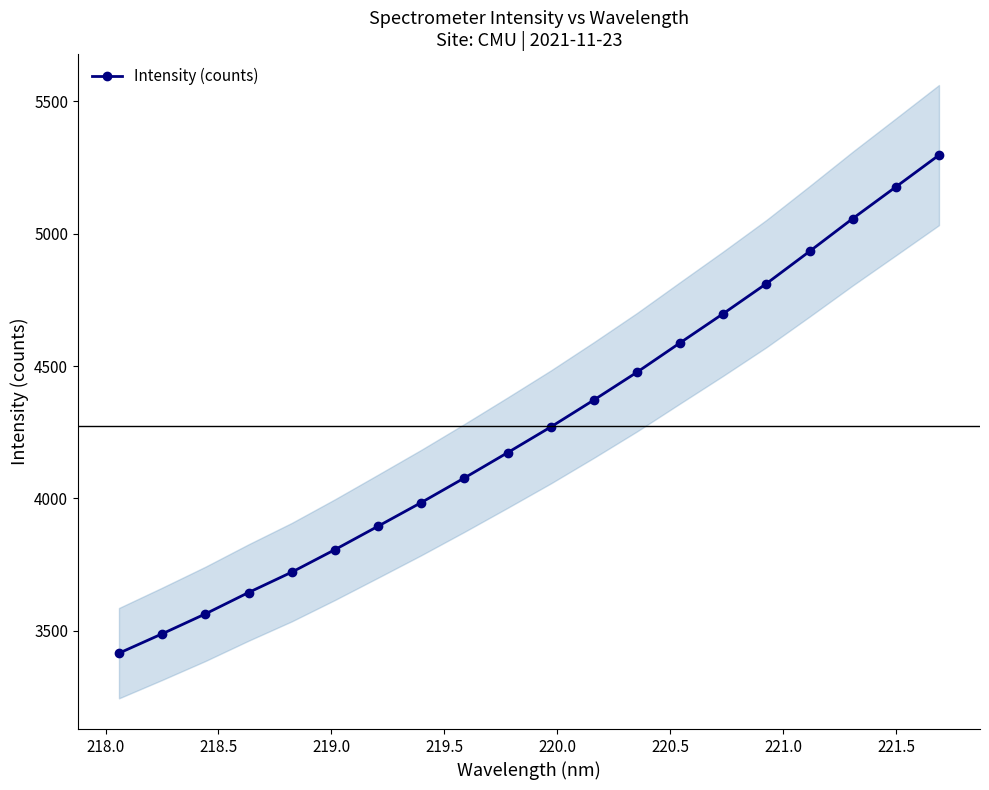

What is the value of the Intensity (counts) point at the 2nd from the left?

3488.0